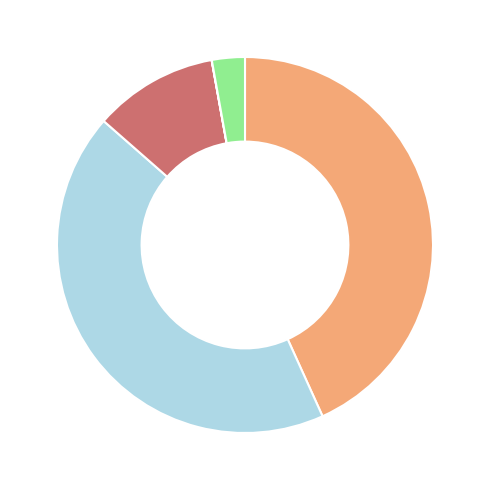

Is there a majority slice in this chart?

No